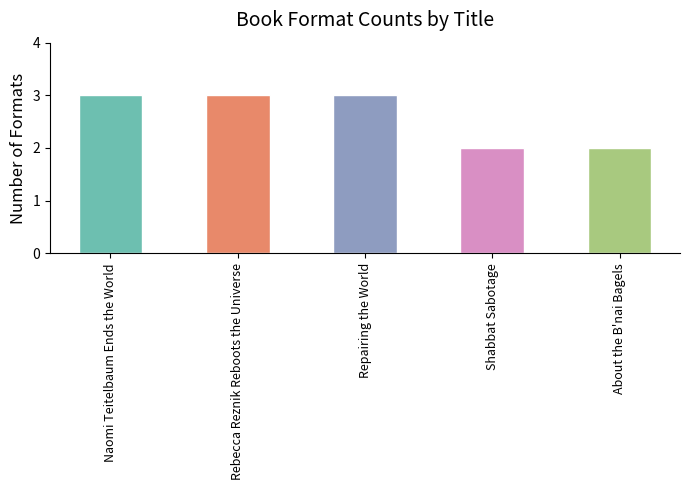

What is the sum of all values?

13